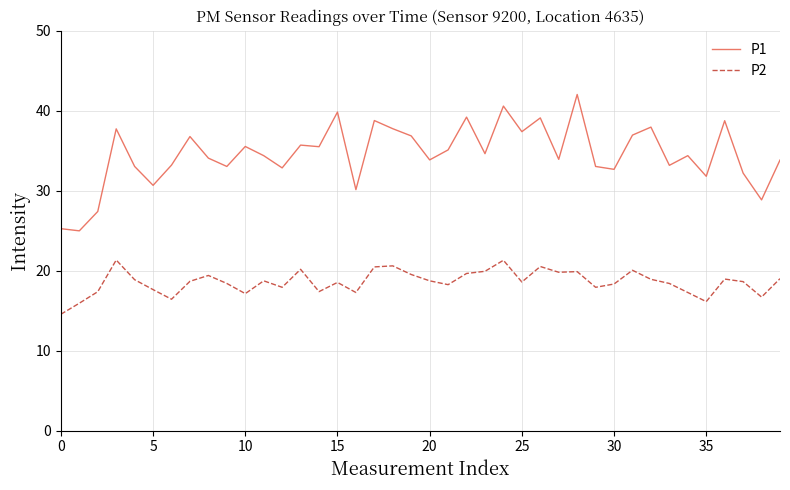

What is the highest value of the P1 series?

42.0